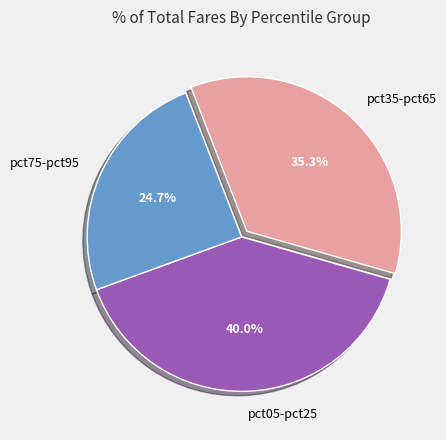

Rank the categories by value from highest to lowest.

pct05-pct25, pct35-pct65, pct75-pct95